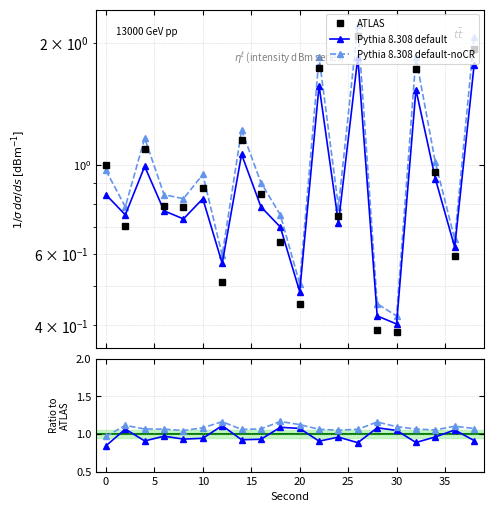

How many times do Pythia 8.308 default and ATLAS cross each other?

12